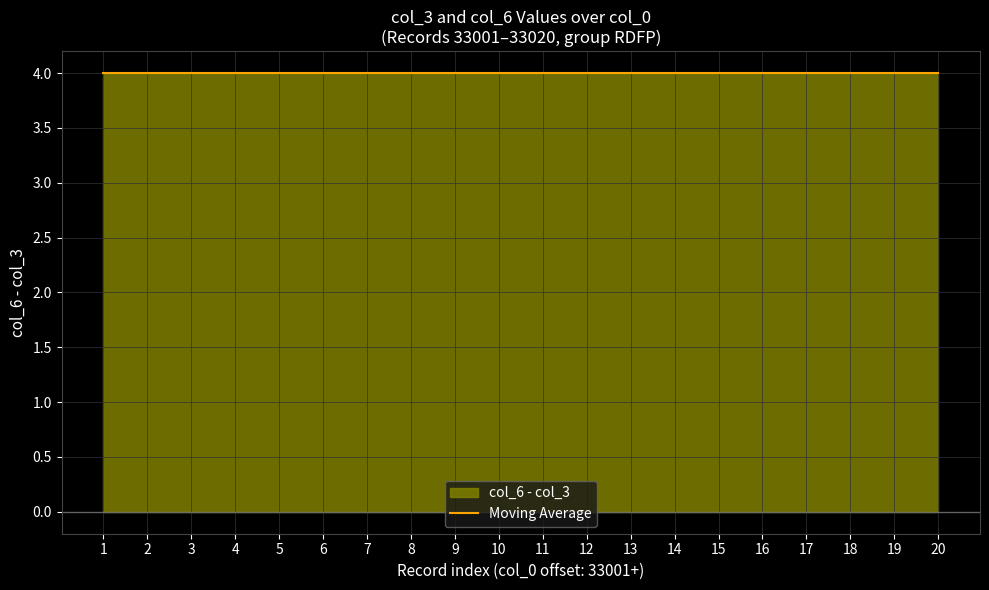

At which label is col_3 closest to 6?

1